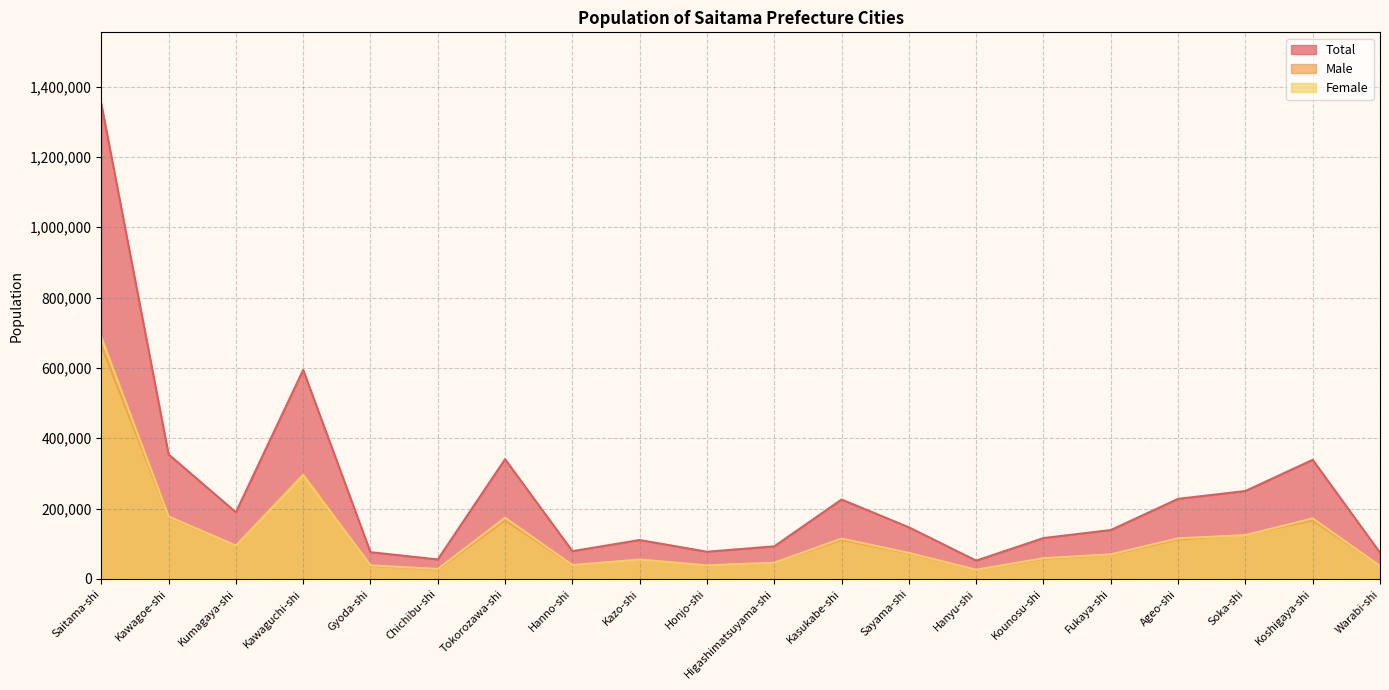

Is it true that Total equals 340660 at Tokorozawa-shi?

True